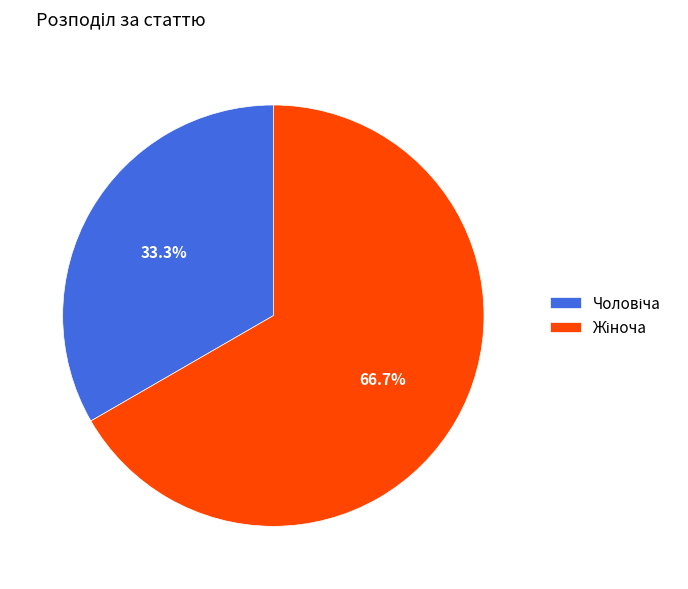

Is there a majority slice in this chart?

Yes